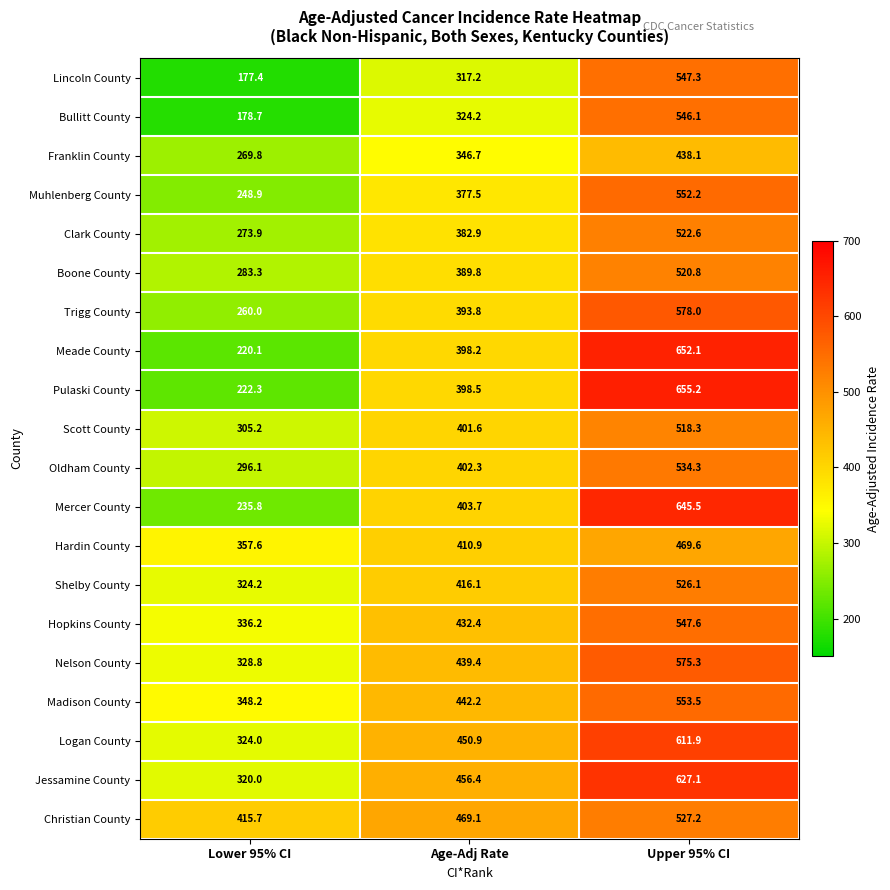

Between Lower 95% CI and Upper 95% CI, which series saw the biggest shift?

Pulaski County